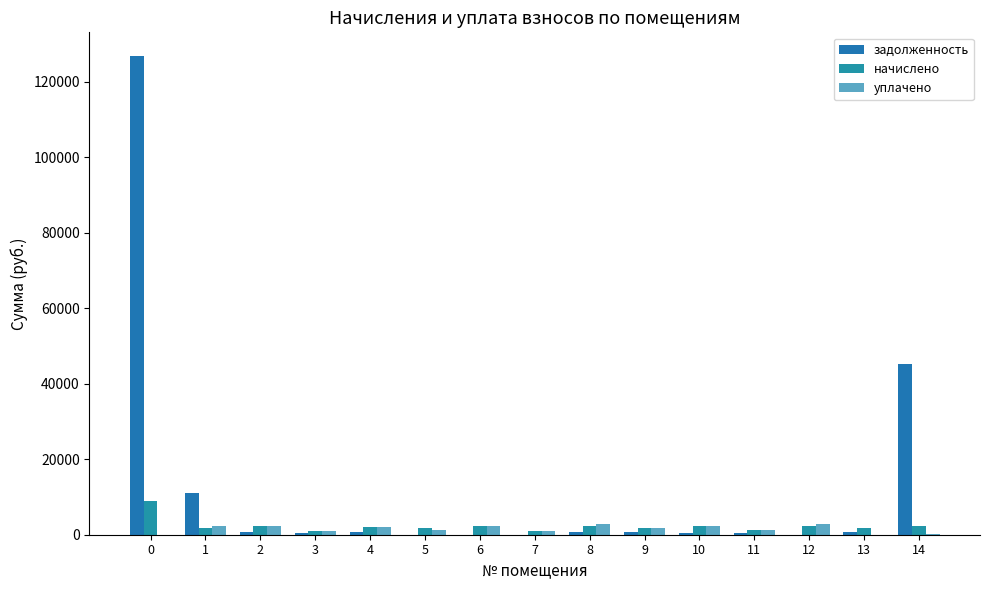

True or false: задолженность has a value of 946.3 at 13.

False